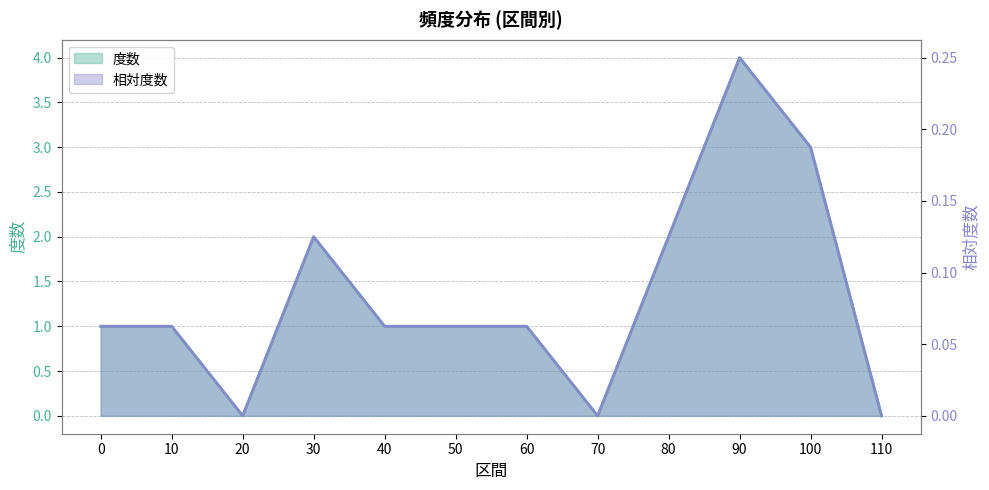

True or false: 相対度数 and 度数 intersect in this chart.

False